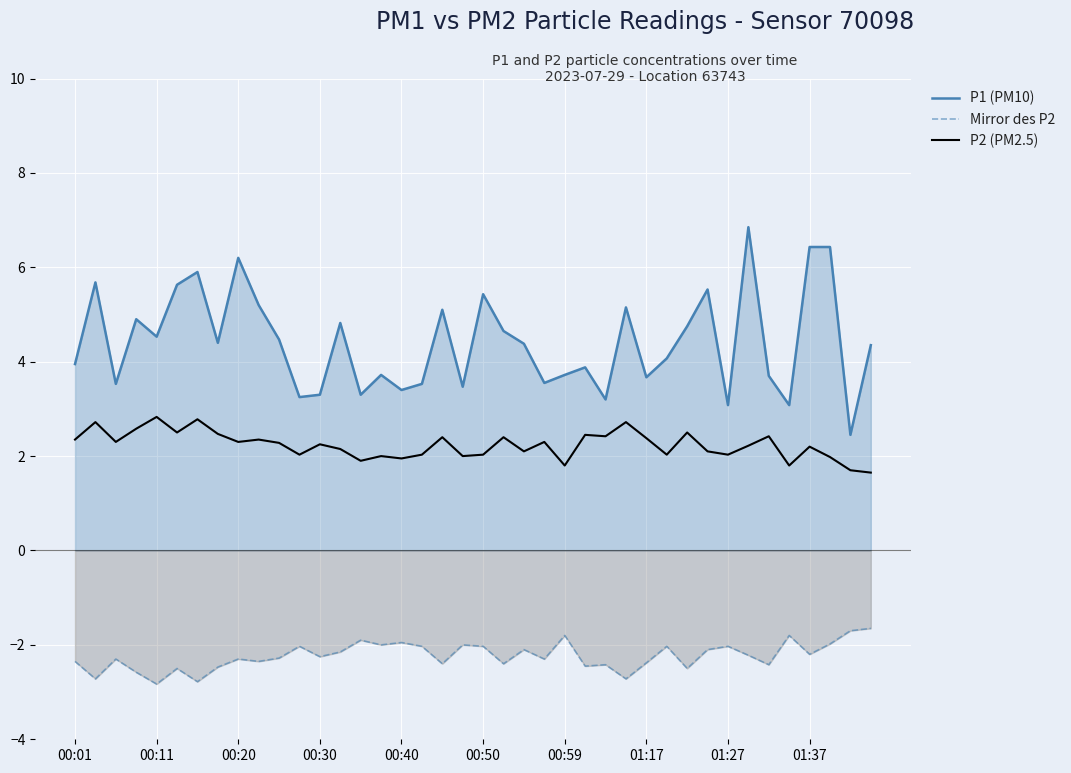

Which series has the largest total across all categories?

P1 (PM10)